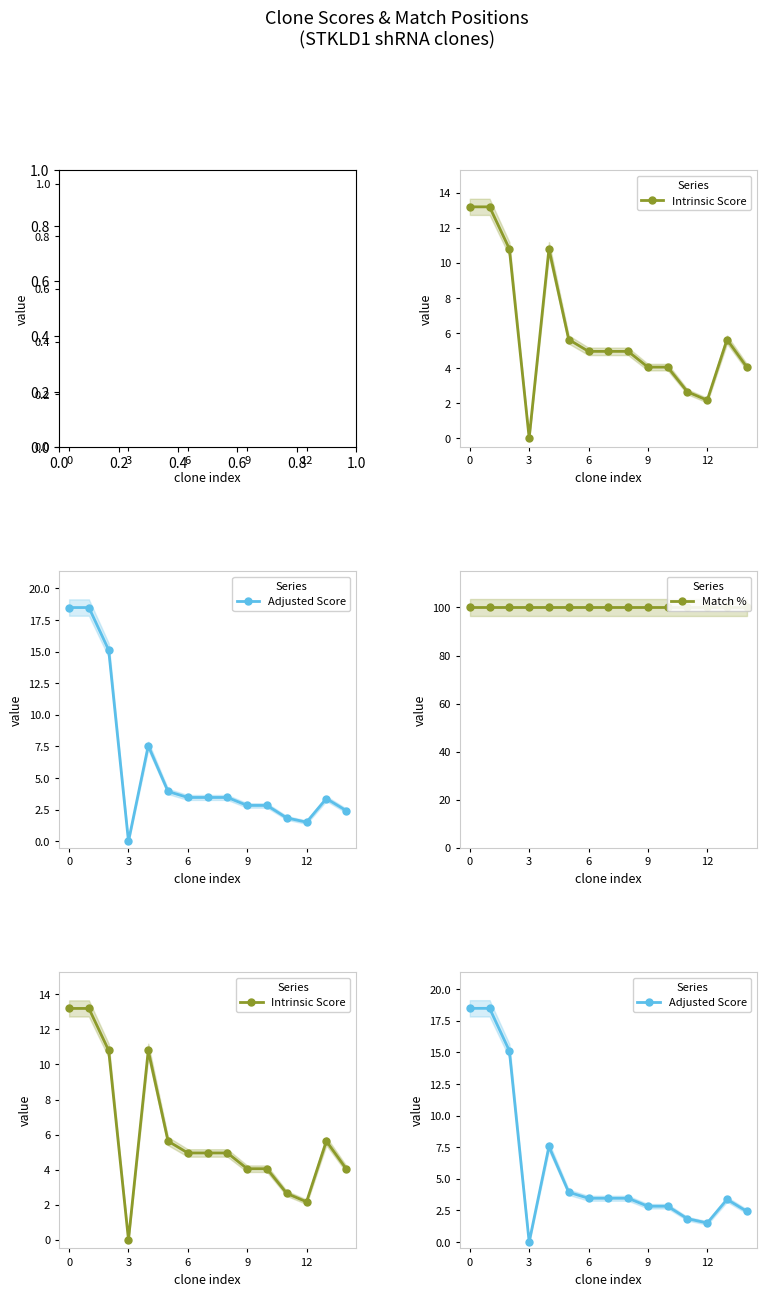

The Adjusted Score series shows 1.5 at 12. True or false?

True